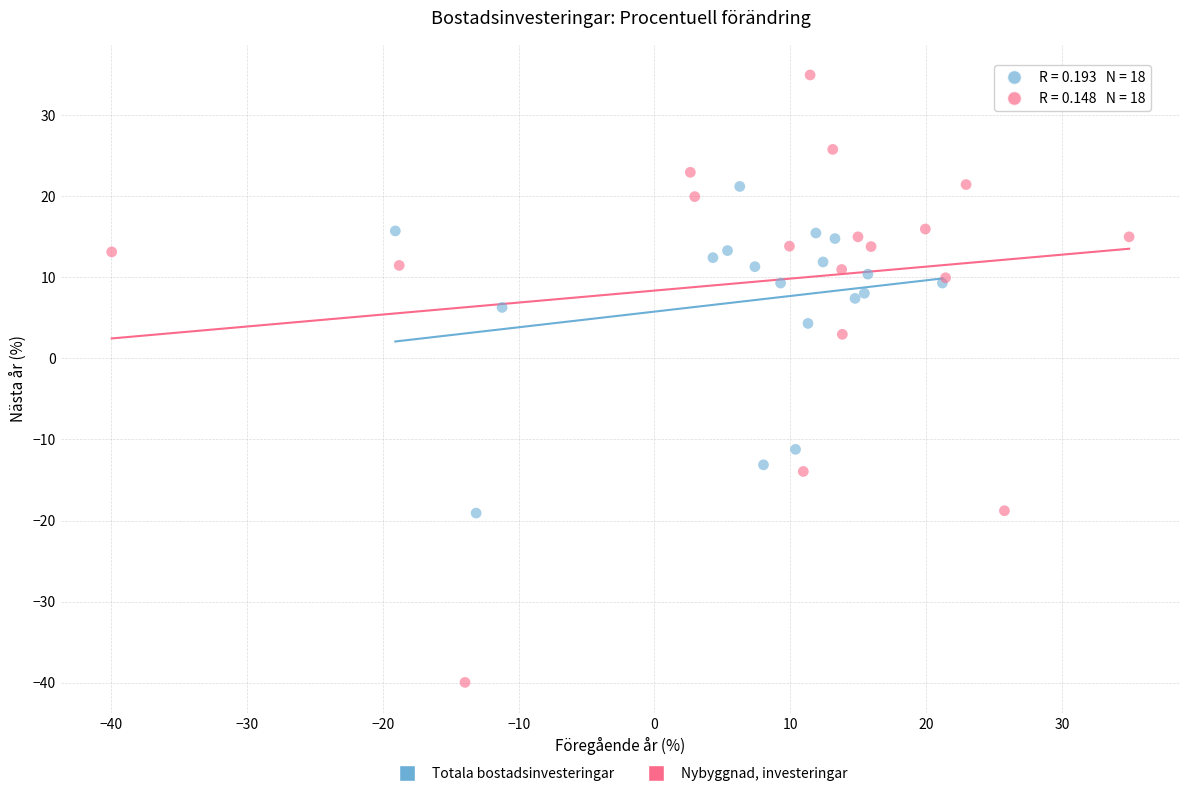

Which series has the widest spread of Y values?

Nybyggnad, investeringar